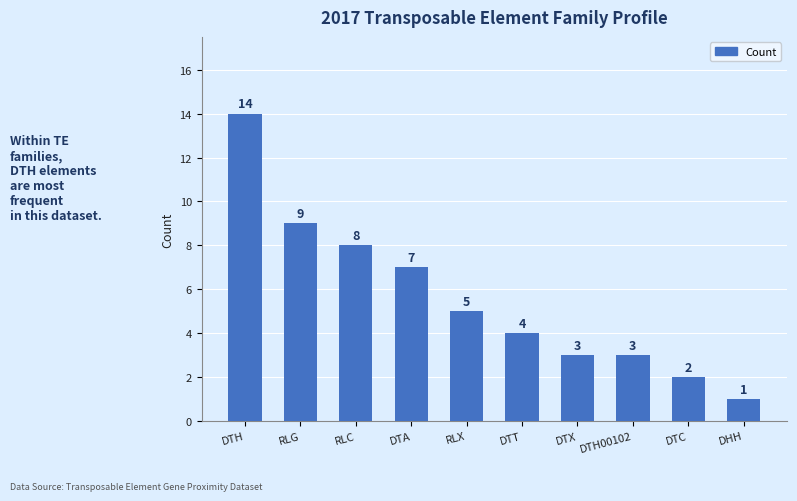

Which label corresponds to the largest value in the chart?

DTH